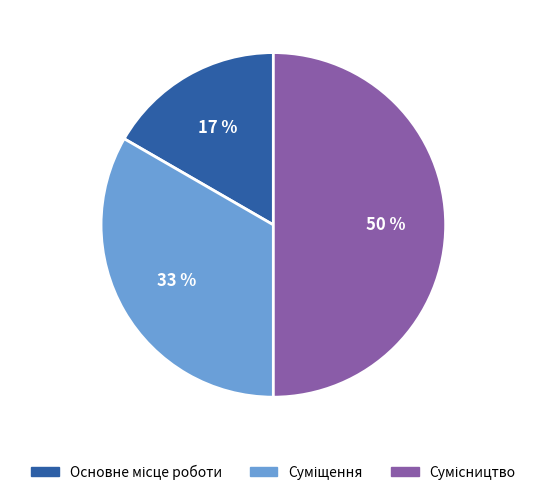

To the nearest percent, what is the average slice percentage?

33%